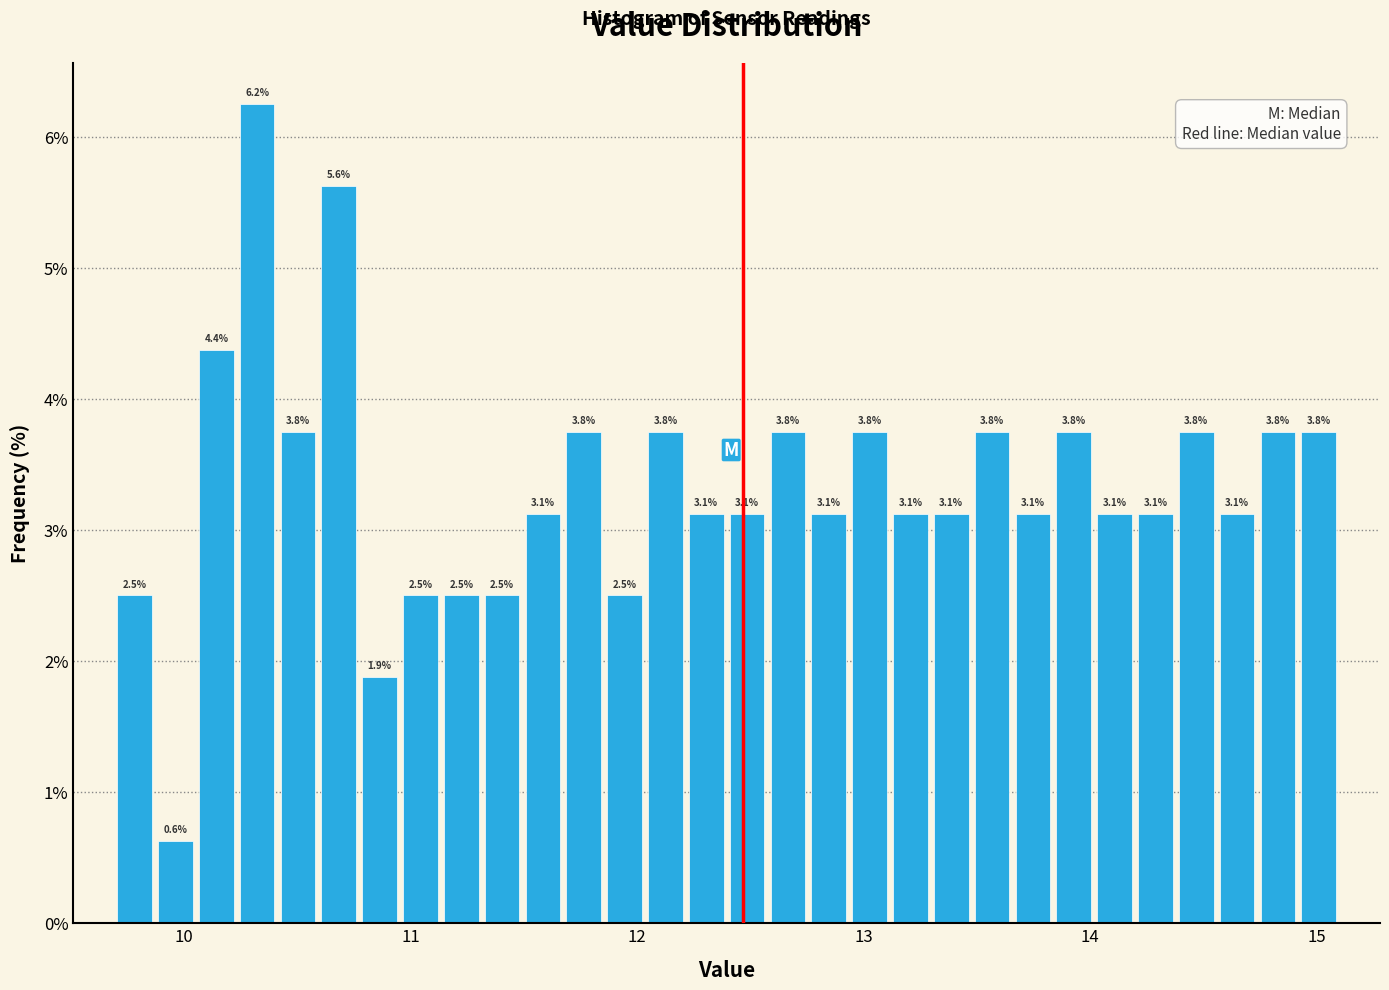

Read against the x-axis, roughly where is the centre of the tallest bar?

10.3